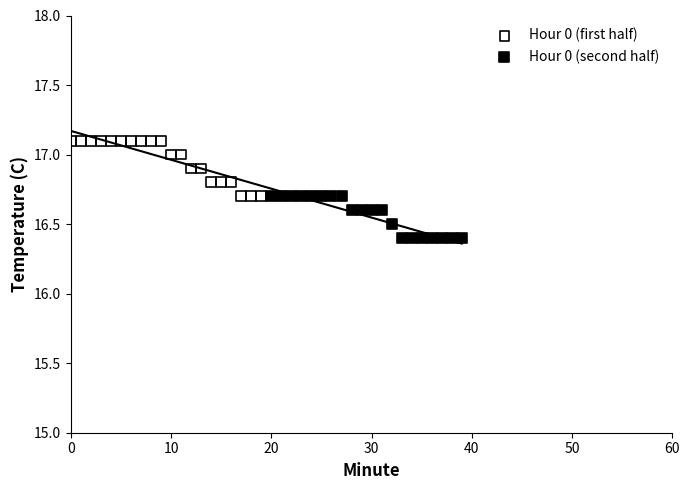

Which series contains the highest Y value?

Hour 0 (first half)